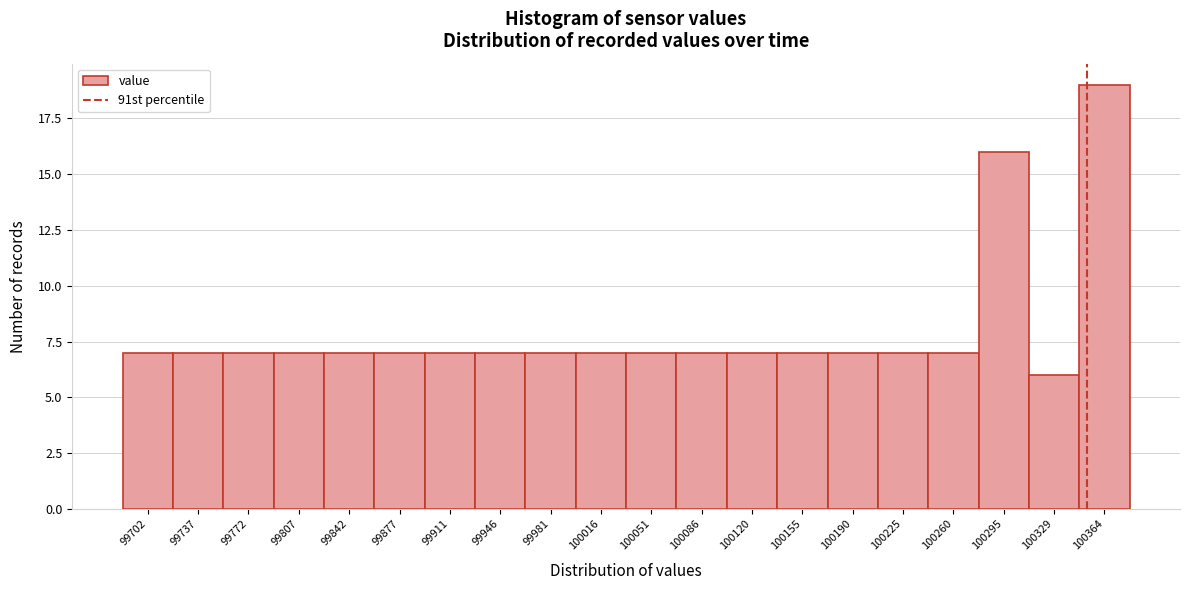

Reading left to right, transcribe this chart: for each bar, give the range it covers on the x-axis and its height. Neither the bar edges nor the heights are printed on the chart, so give them approximately, as read against the axes.

99685 to 99720: 7
99720 to 99755: 7
99755 to 99790: 7
99790 to 99825: 7
99825 to 99860: 7
99860 to 99895: 7
99895 to 99930: 7
99930 to 99965: 7
99965 to 100000: 7
100000 to 100035: 7
100035 to 100070: 7
100070 to 100105: 7
100105 to 100140: 7
100140 to 100175: 7
100175 to 100205: 7
100205 to 100240: 7
100240 to 100275: 7
100275 to 100310: 16
100310 to 100345: 6
100345 to 100380: 19